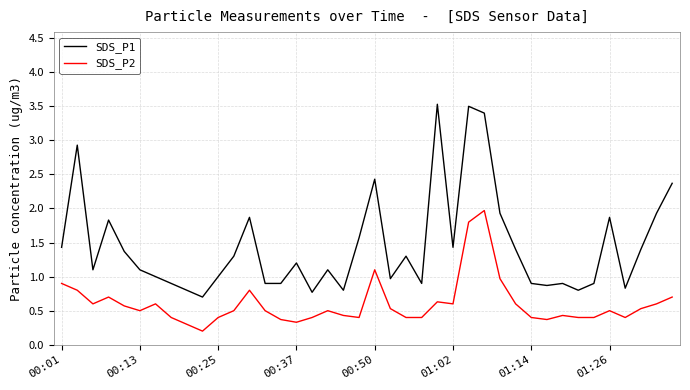

True or false: SDS_P1 and SDS_P2 intersect in this chart.

False